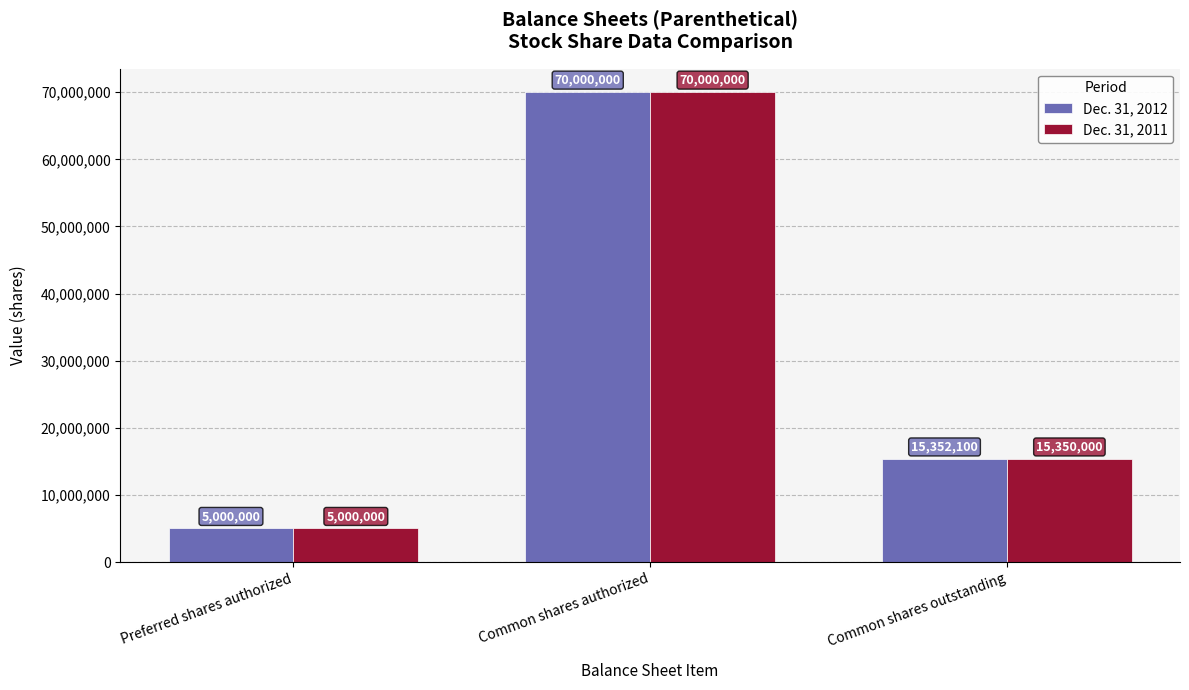

Which series has the largest total across all categories?

Dec. 31, 2012